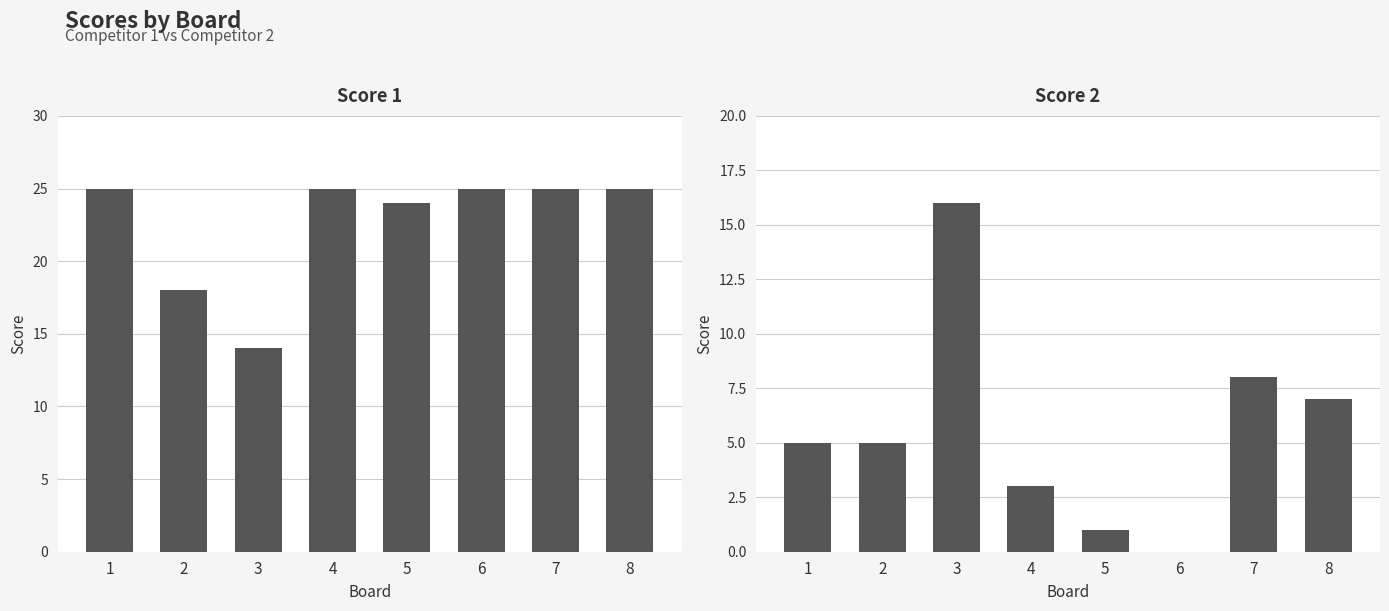

At how many categories does at least one series exceed 1?

8